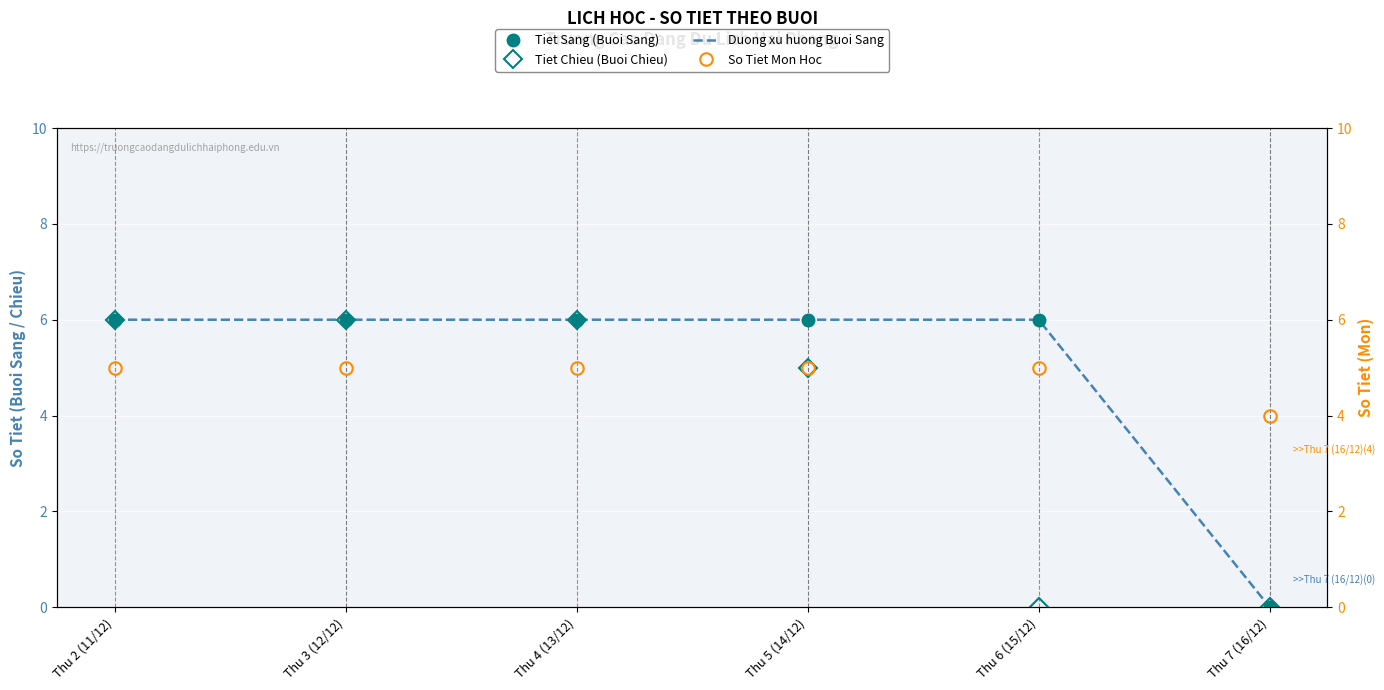

True or false: Tiet_S has a value of 4 at Thu 4 (13/12).

False